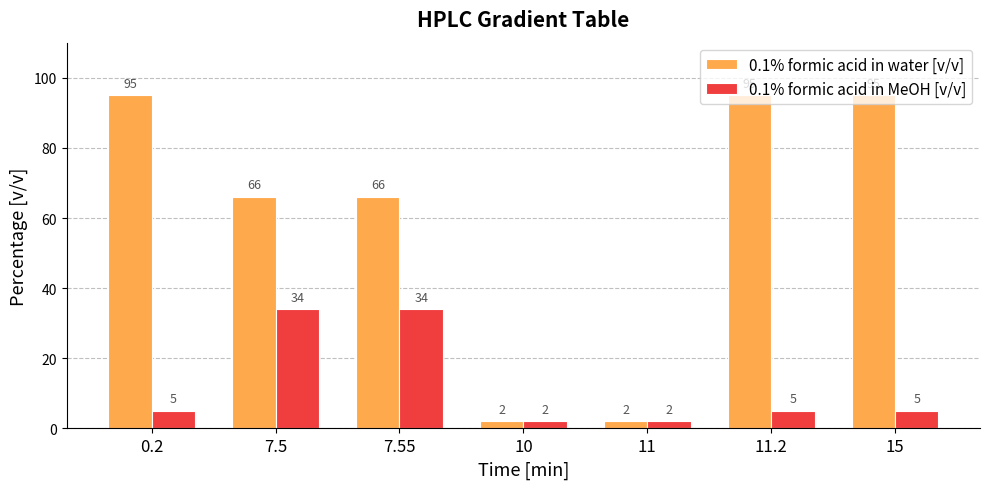

What is the average value of the 0.1% formic acid in MeOH [v/v] series?

12